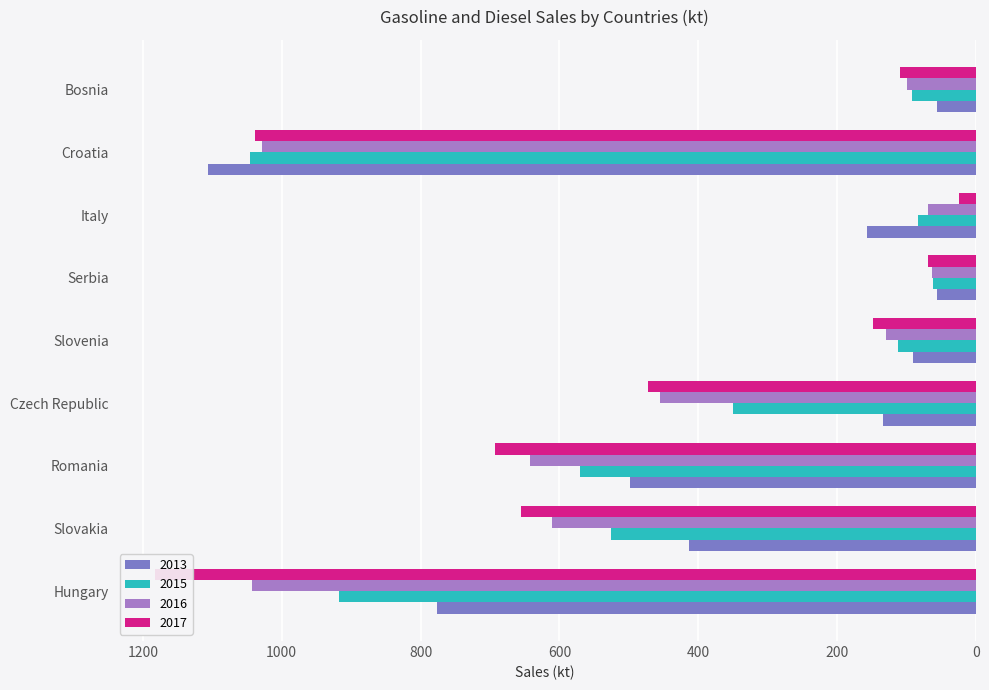

What is the greatest value displayed?

1183